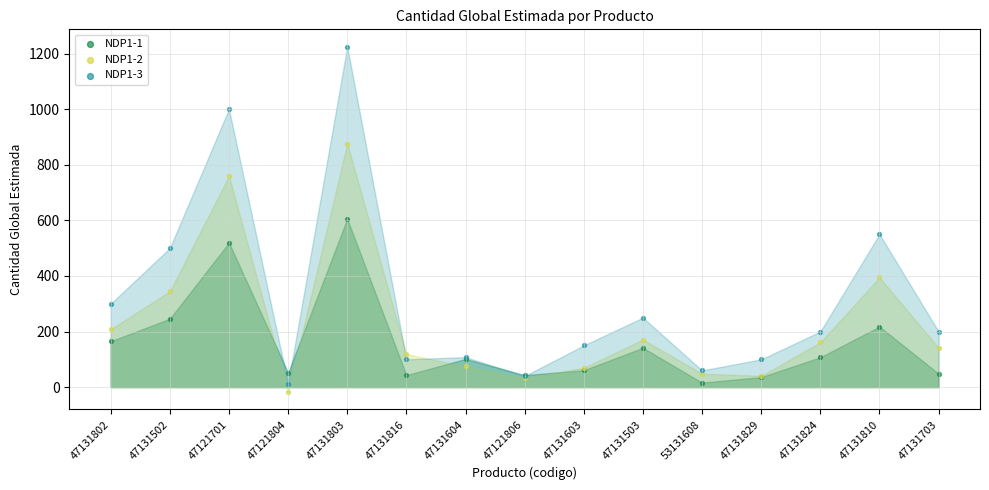

Which series reaches the maximum Y coordinate?

NDP1-3